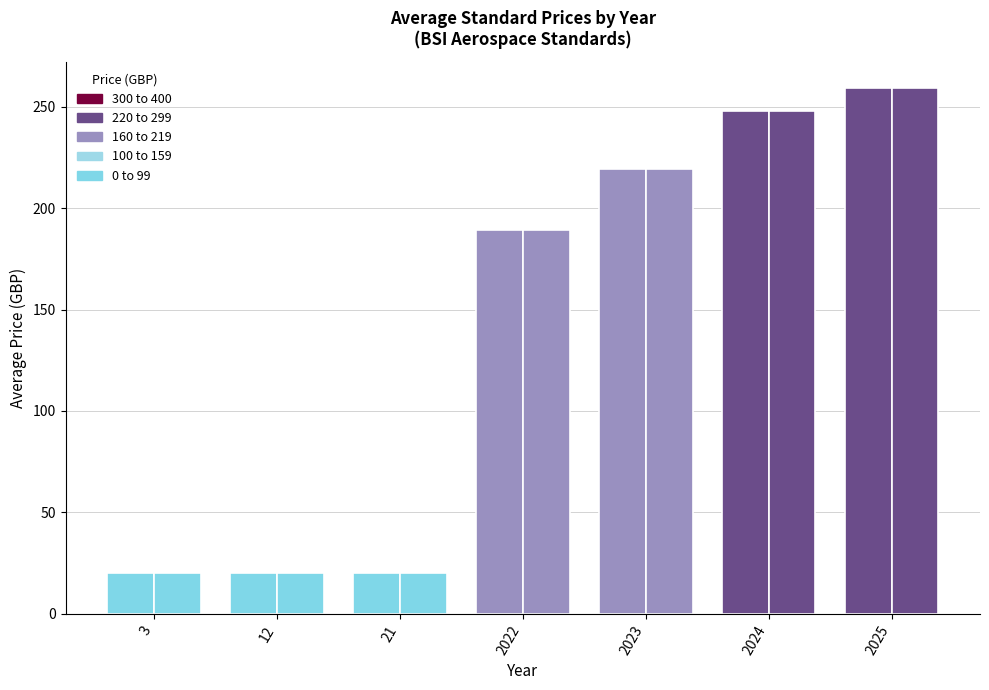

Reading left to right, list all the values displayed in this chart.

Price (PDF): 3=20.0	12=20.0	21=20.0	2022=189.0	2023=219.1	2024=247.8	2025=259.0
Price (PRINT): 3=20.0	12=20.0	21=20.0	2022=189.0	2023=219.1	2024=247.8	2025=259.0